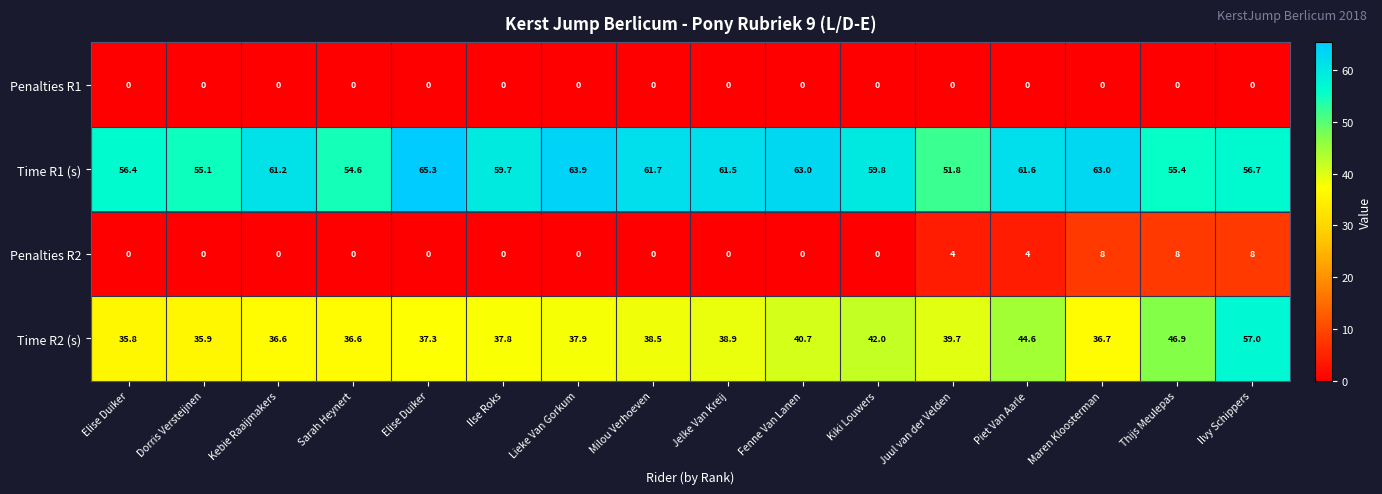

What is the total value across all series at Ilse Roks?

97.5